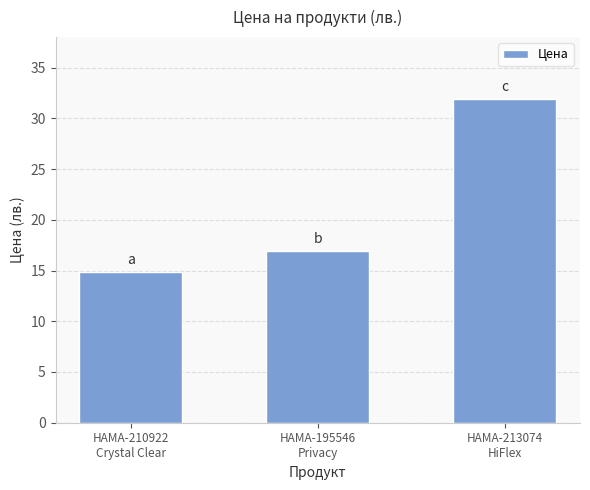

Approximately how many times larger is the value at HAMA-195546
Privacy compared to HAMA-210922
Crystal Clear?

1.1